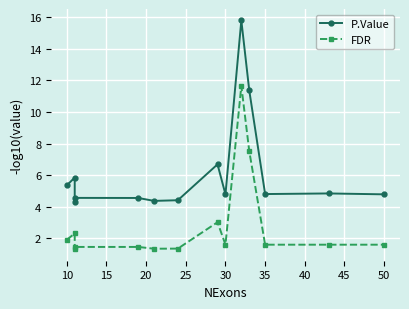

Which series has the largest range (max minus min)?

P.Value